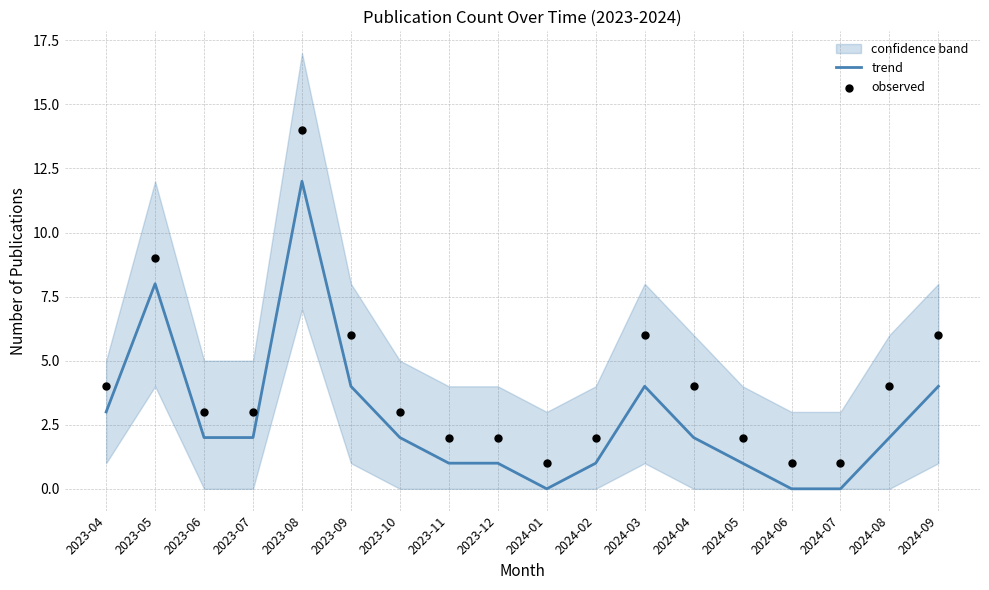

At how many categories does at least one series exceed 8?

2